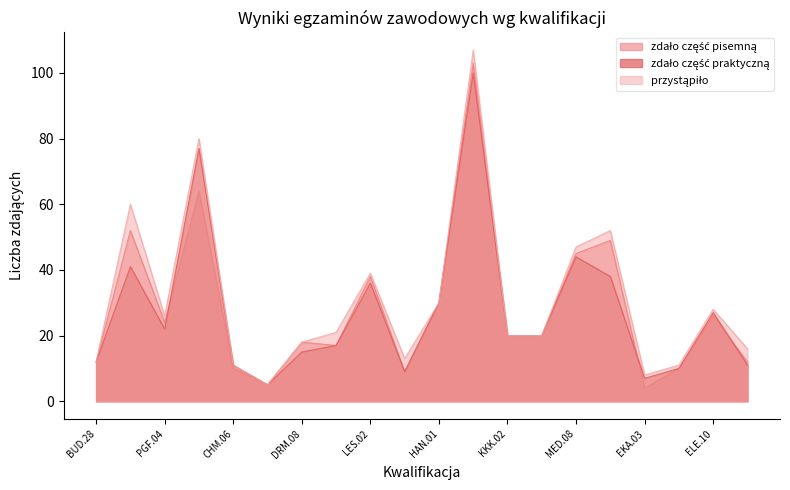

What is the difference between the highest and lowest values at EKA.03?

4